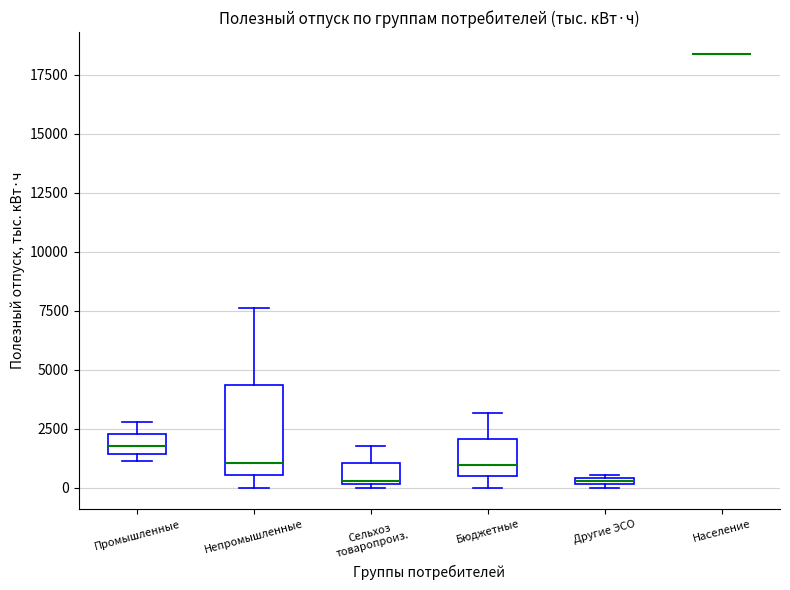

Comparing the boxes themselves (not the whiskers), which one is the tallest?

Непромышленные